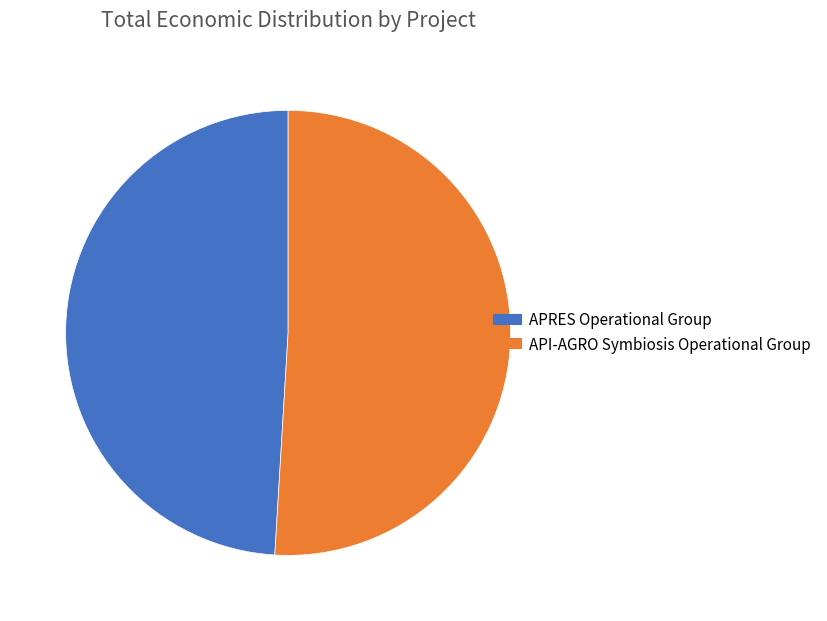

Which has a higher value, API-AGRO Symbiosis Operational Group or APRES Operational Group?

API-AGRO Symbiosis Operational Group